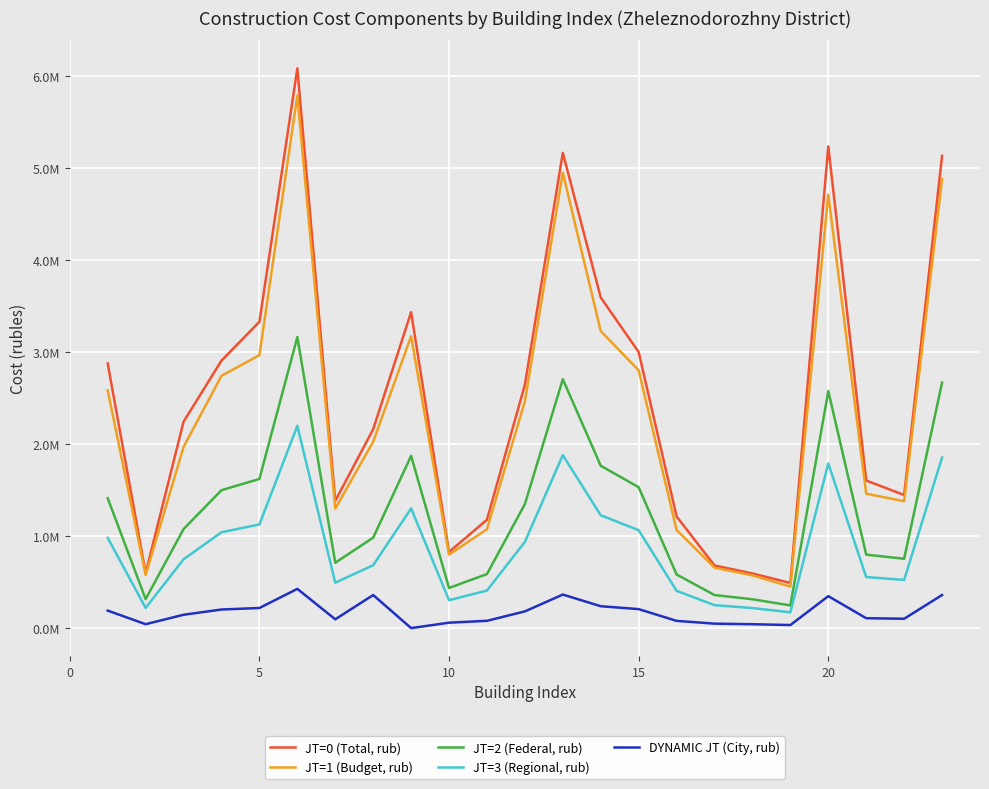

Which series has the largest total across all categories?

JT=0 (Total, rub)